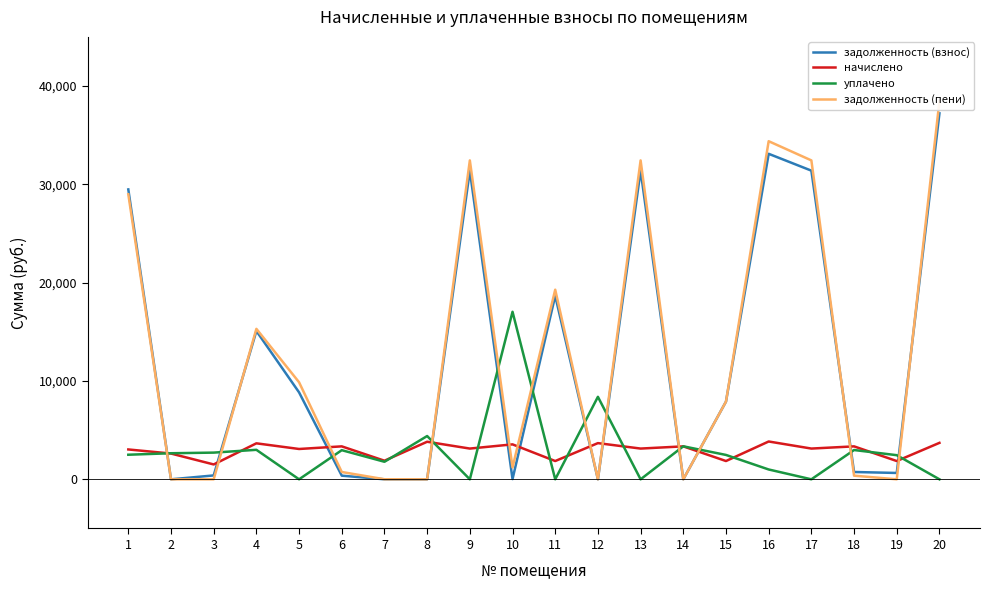

What is the total value across all series at 7?

3681.8